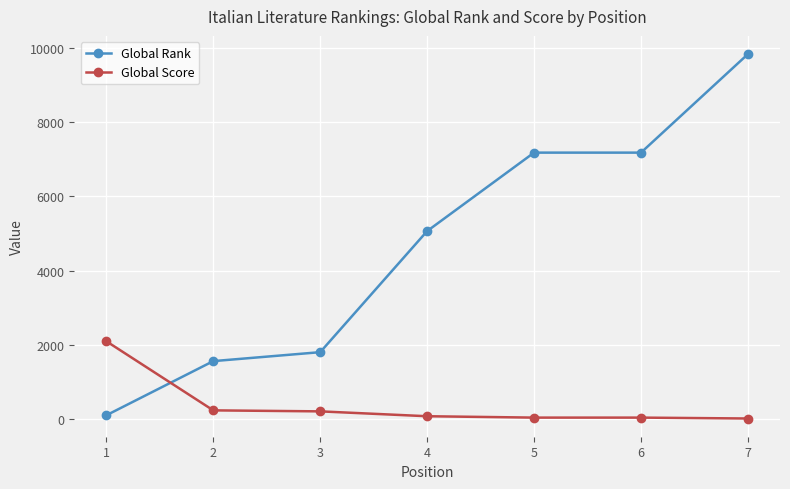

List the series in order of their overall mean, highest first.

Global Rank, Global Score